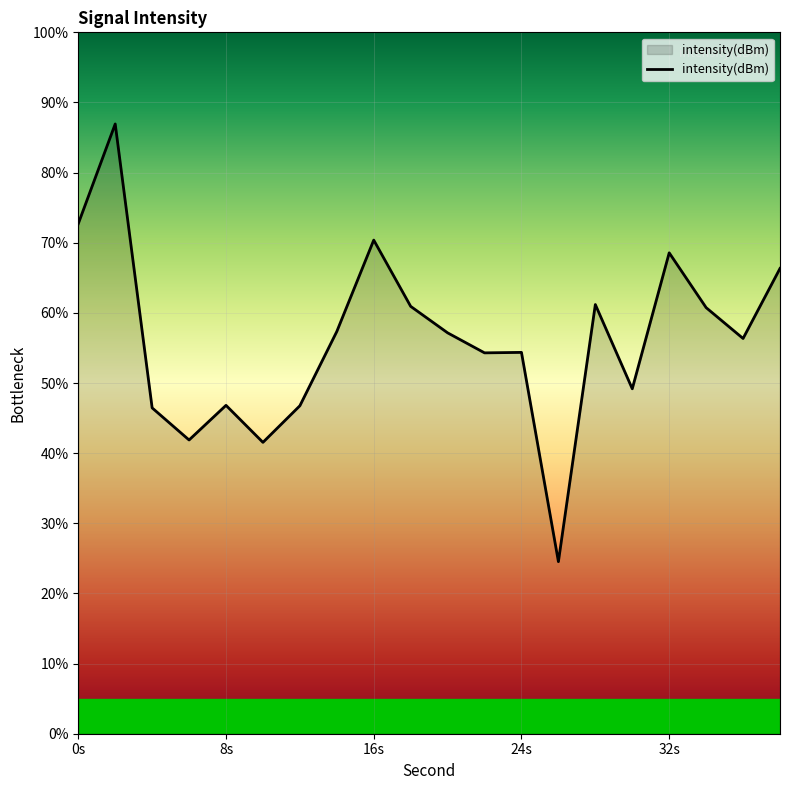

Count the number of values greater than 57.

10